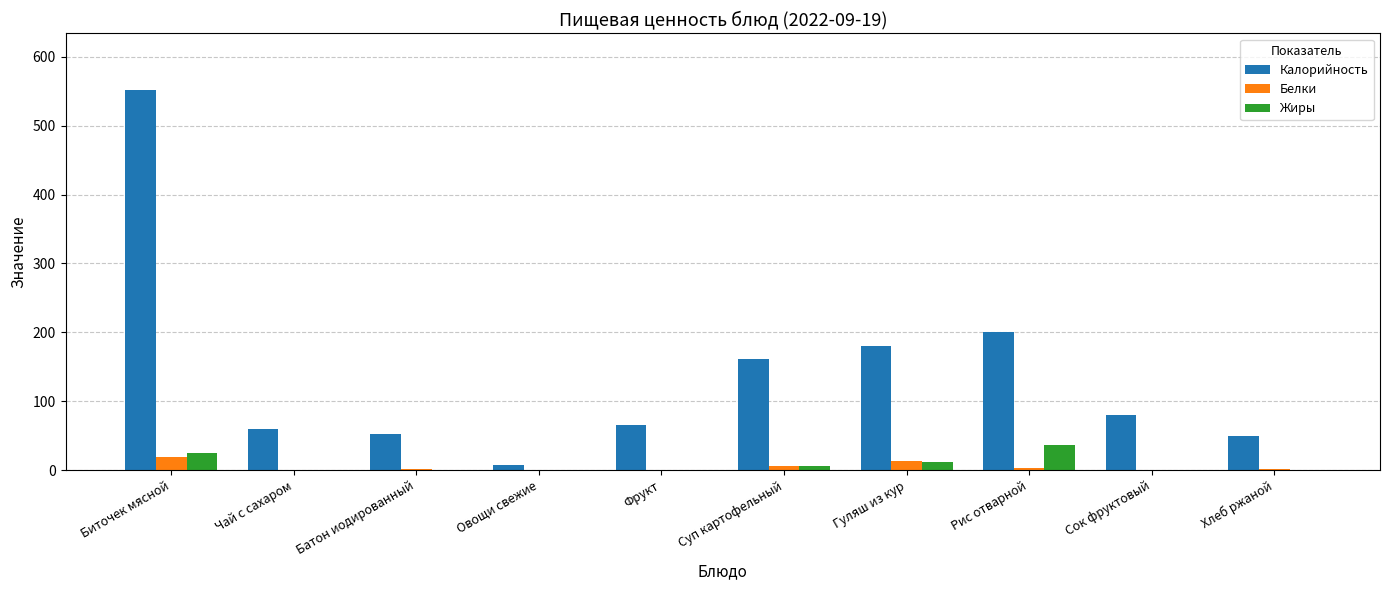

What is the sum of all Жиры values?

82.1